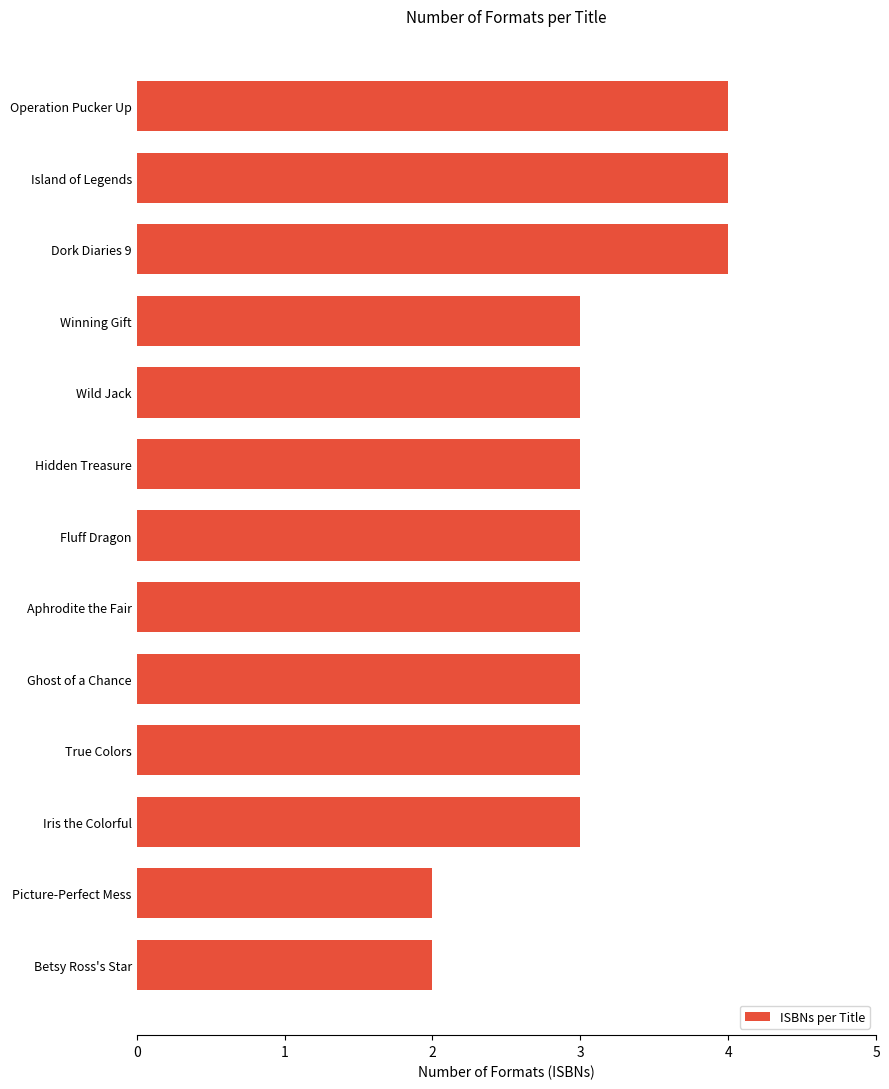

Is it true that the value at Operation Pucker Up is 6?

False